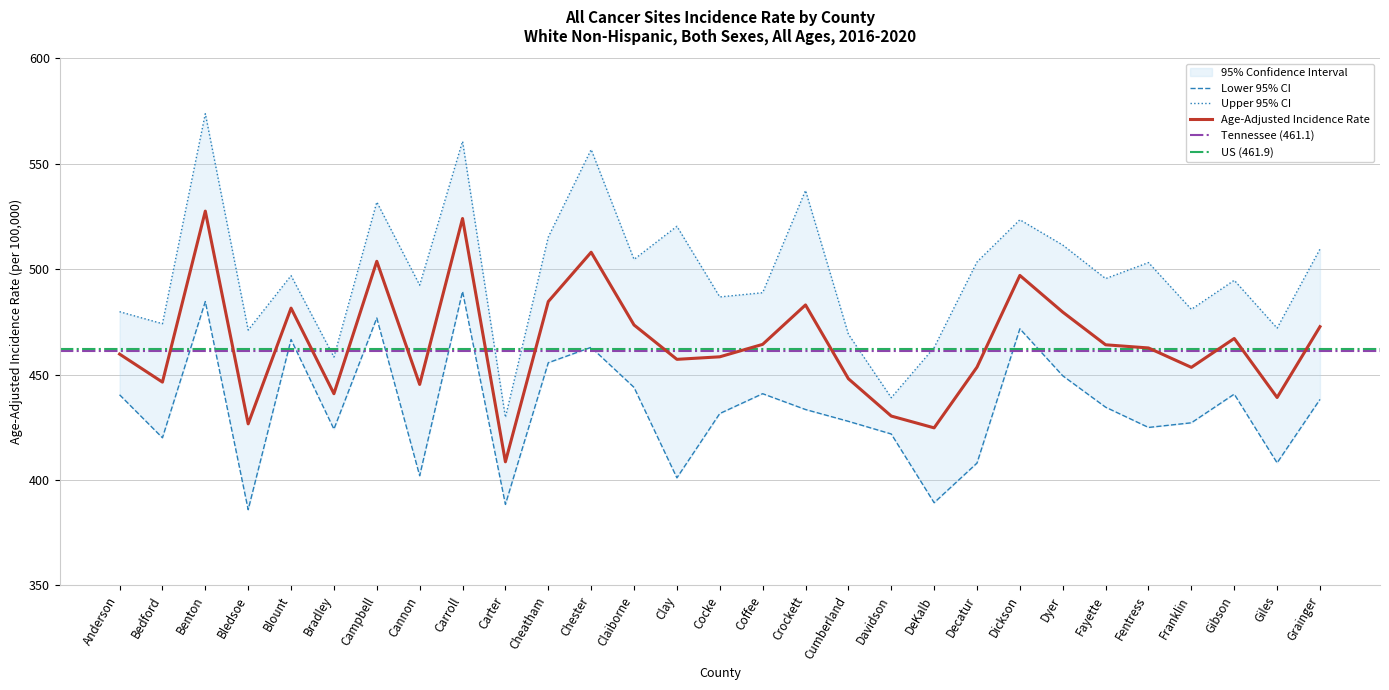

Reading left to right, what are all the values shown in this chart?

Age-Adjusted Incidence Rate: 459.7	446.4	527.5	426.6	481.5	440.9	503.7	445.3	524.0	408.6	484.6	508.0	473.5	457.2	458.4	464.3	483.0	448.0	430.3	424.7	453.5	497.0	479.6	464.1	462.6	453.4	467.1	439.1	472.7
Lower 95% CI: 440.4	420.0	484.6	385.9	466.6	424.1	476.8	402.0	489.4	388.4	455.6	462.9	443.9	401.0	431.5	440.9	433.4	427.8	421.8	389.2	408.0	471.7	449.4	434.5	424.9	427.1	440.7	408.1	438.2
Upper 95% CI: 479.8	474.1	573.7	471.1	496.9	458.3	531.8	492.4	560.6	429.7	515.2	556.7	504.6	520.3	486.8	488.8	537.3	469.1	439.0	462.8	503.4	523.4	511.4	495.5	503.1	480.9	494.7	472.0	509.5